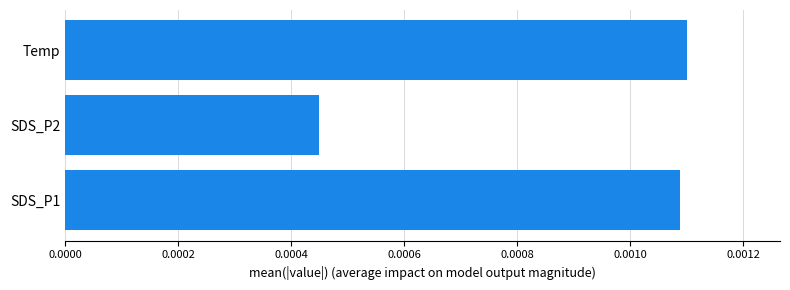

Are the bars horizontal?

Yes